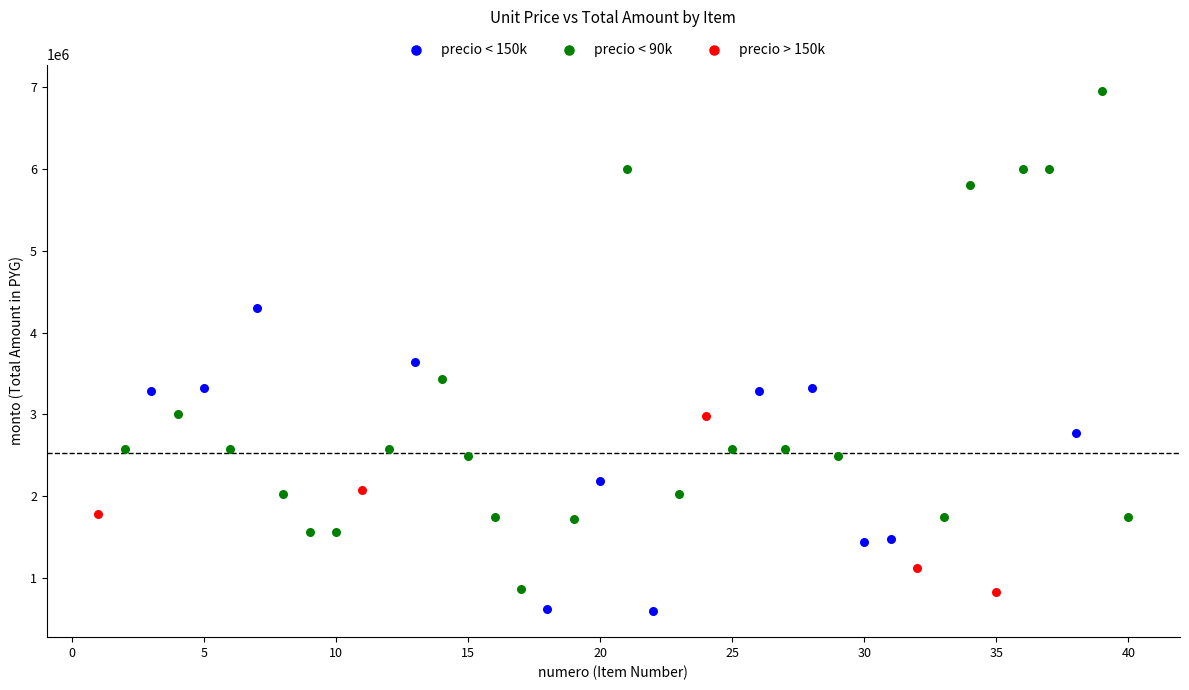

Which series has the widest spread of Y values?

precio < 90k